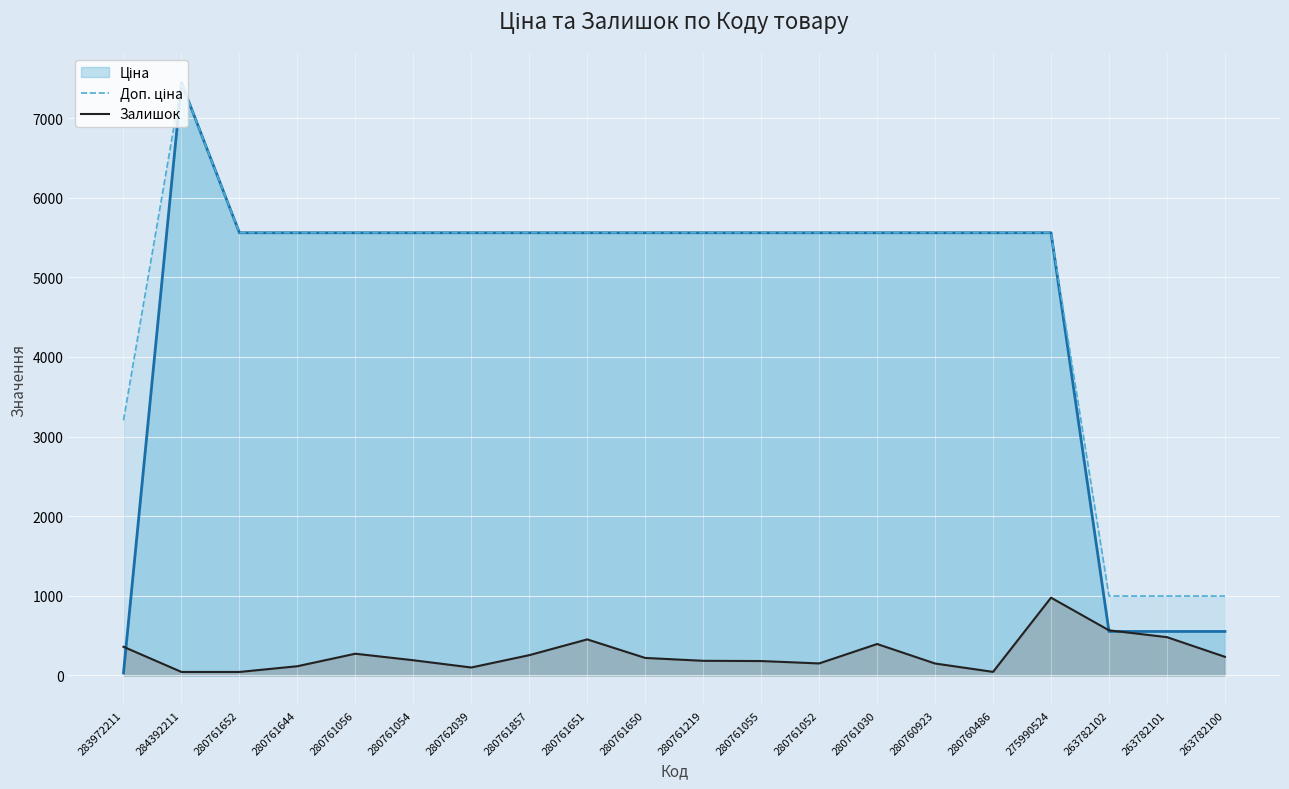

At which label does Доп. ціна first exceed 5560?

284392211